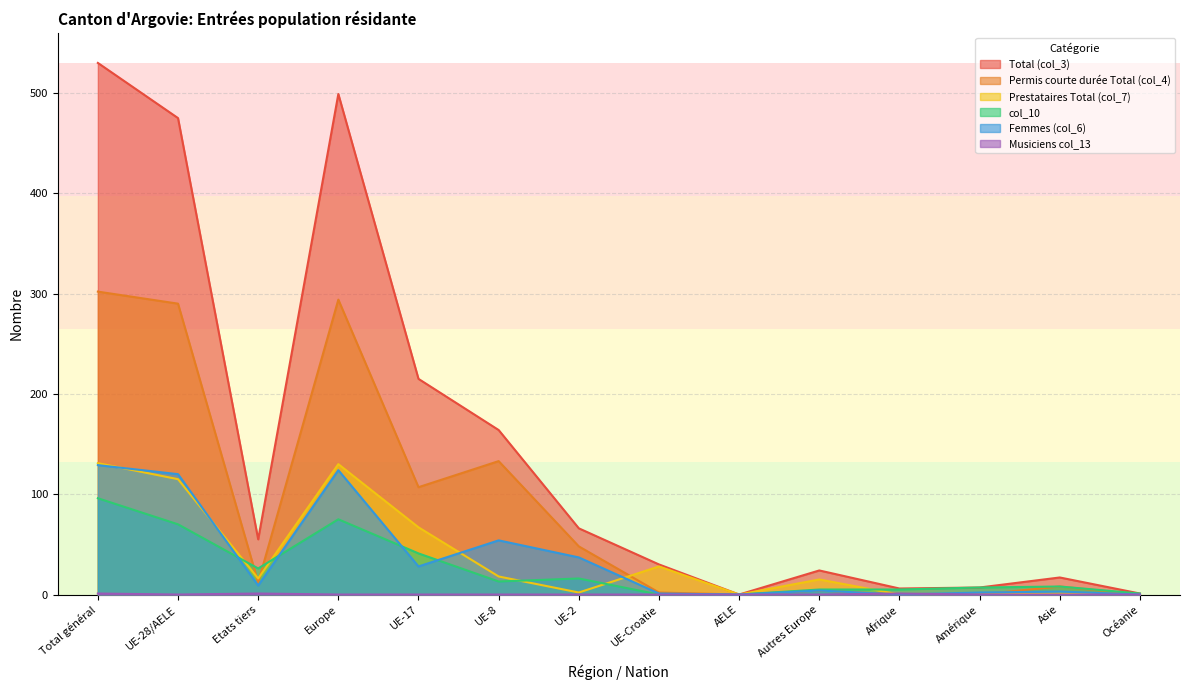

Which series has the widest spread of values?

Total (col_3)